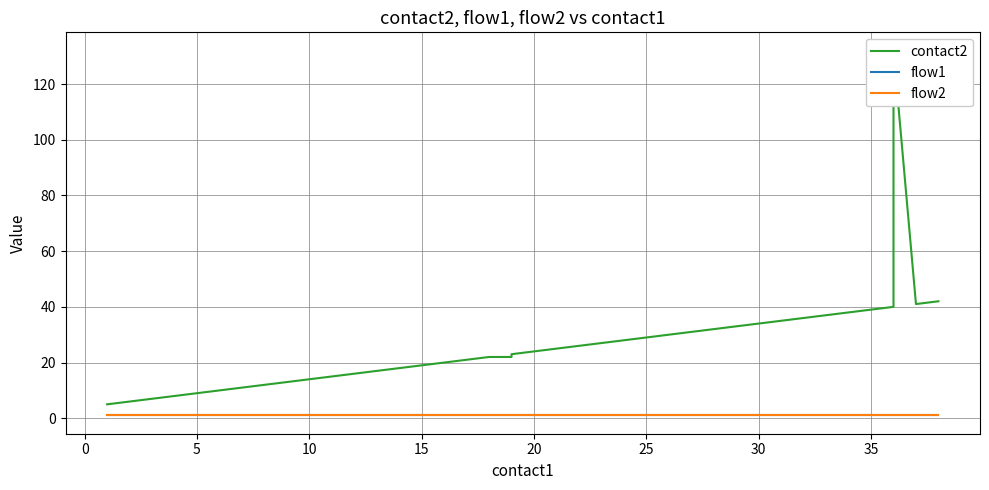

True or false: contact2 and flow1 intersect in this chart.

False